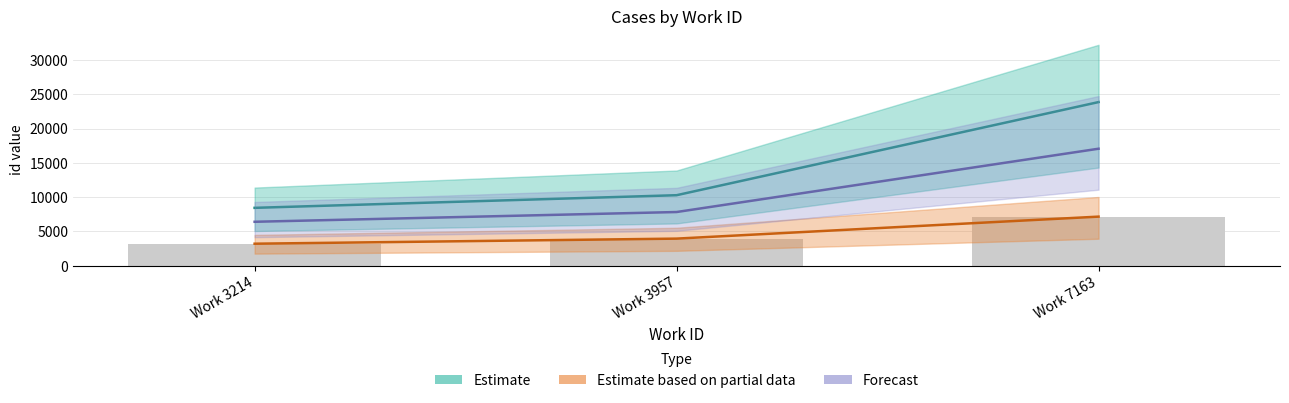

What is the difference between the second highest and minimum values?

743